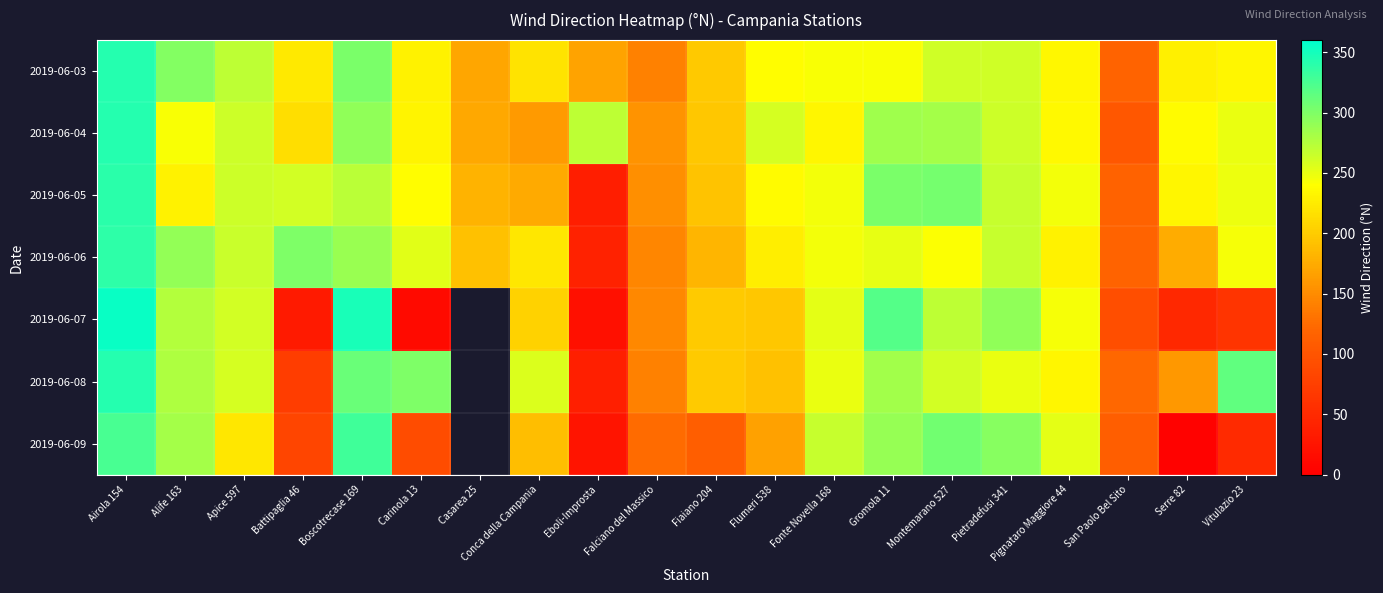

At which label does 2019-06-05 first exceed 245?

Airola 154